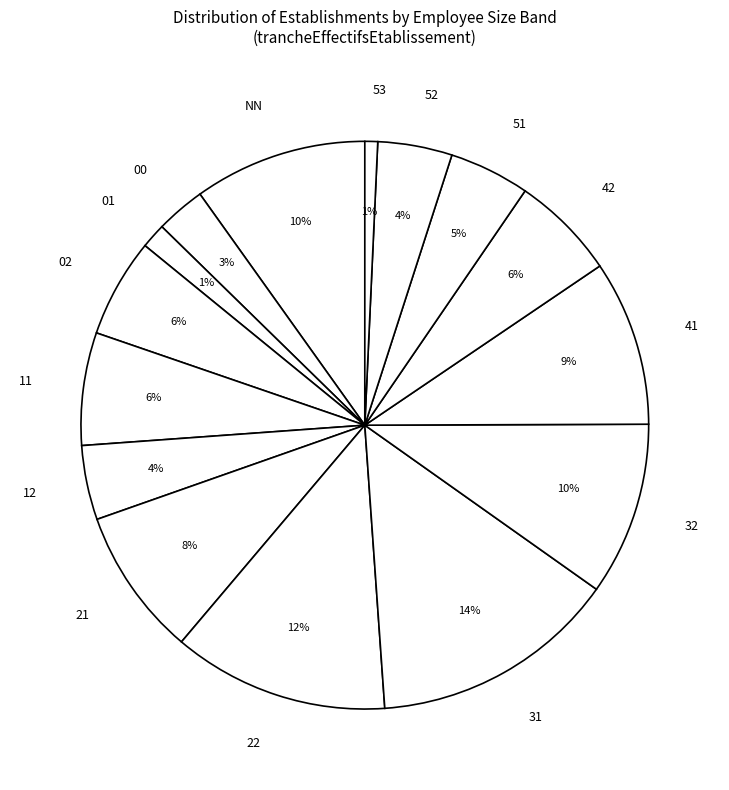

Is there a majority slice in this chart?

No